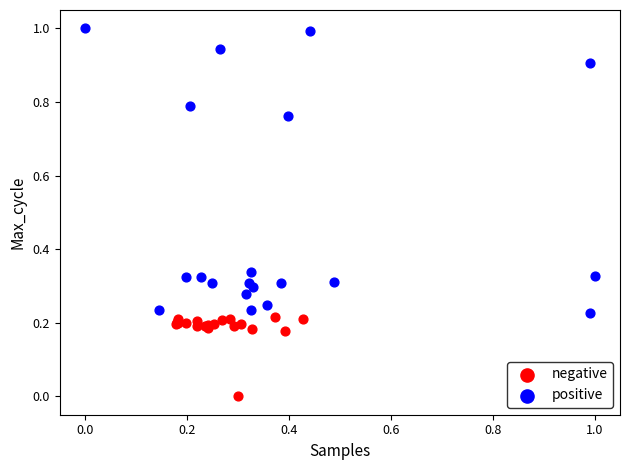

Which series reaches the maximum Y coordinate?

positive